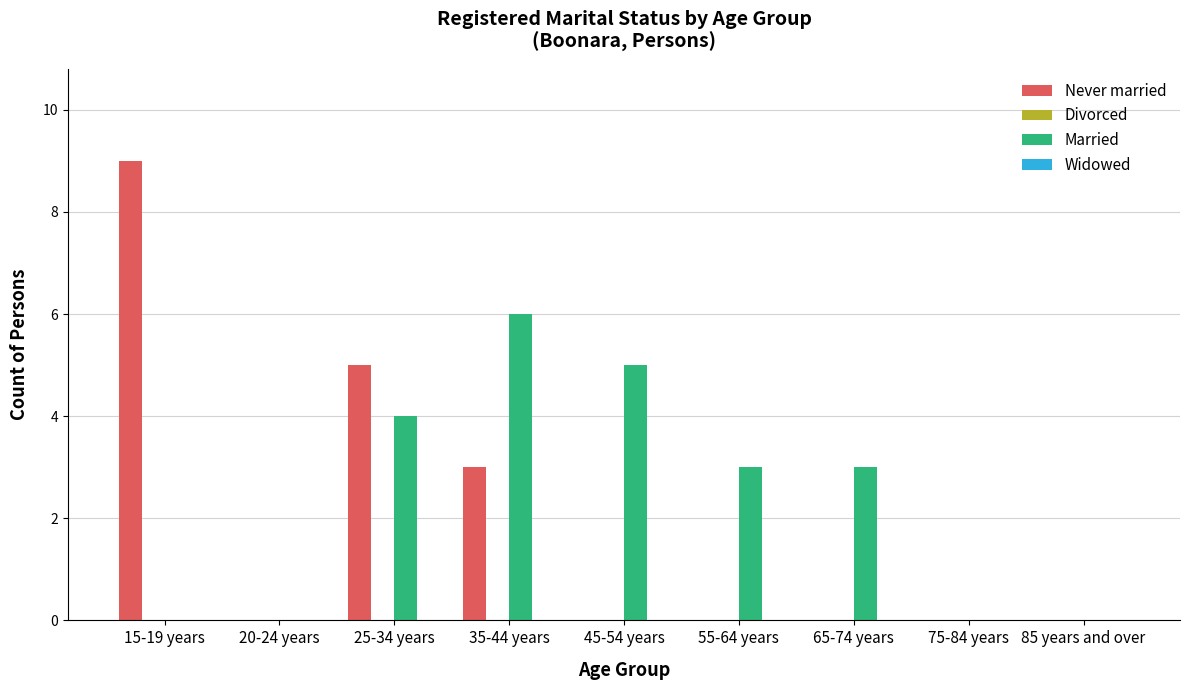

What is the spread (max minus min) of values at 65-74 years?

3